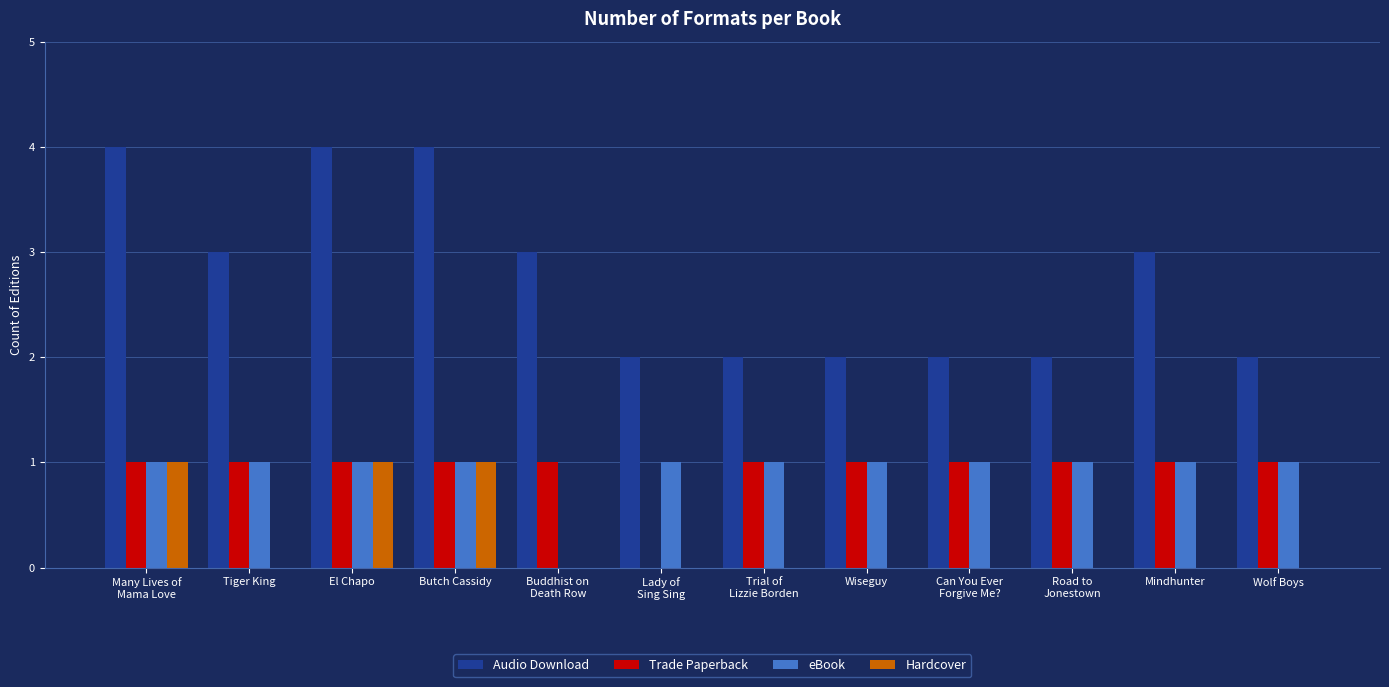

What is the sum of all Hardcover values?

3